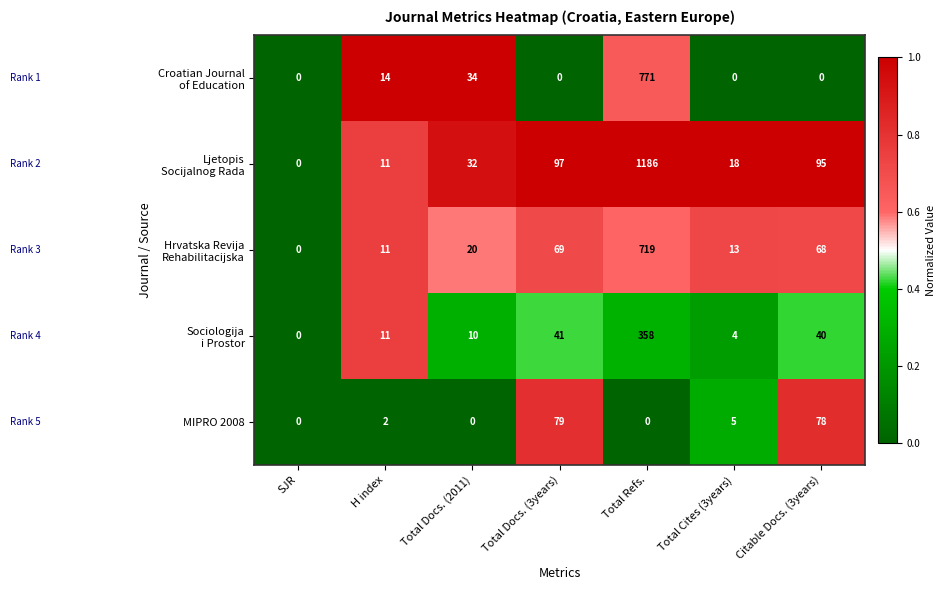

What is the greatest value displayed?

1186